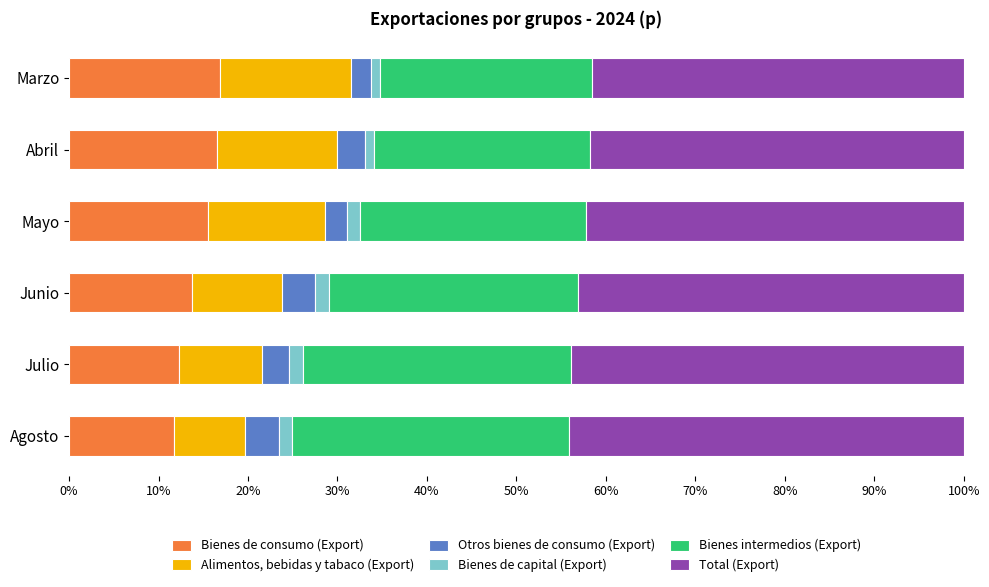

How many data points in Bienes de consumo (Export) are less than 15?

3